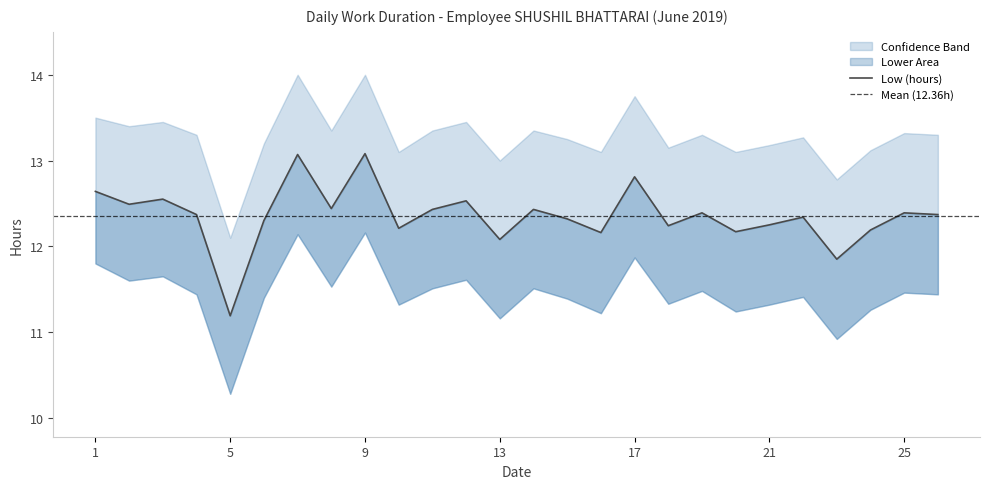

Between 20 and 14, which is larger?

14